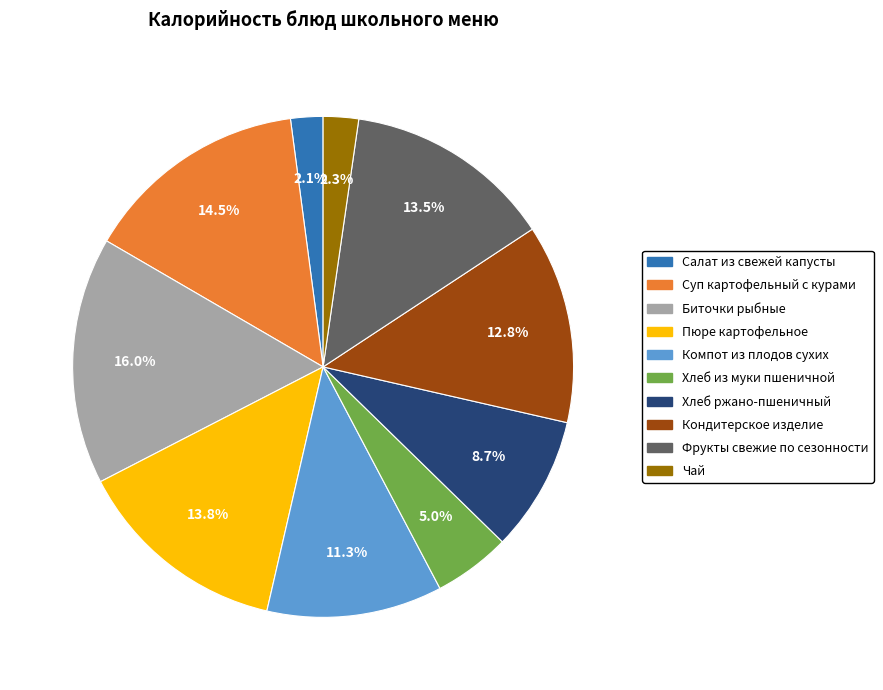

The Биточки рыбные slice represents 16% of the pie. True or false?

True